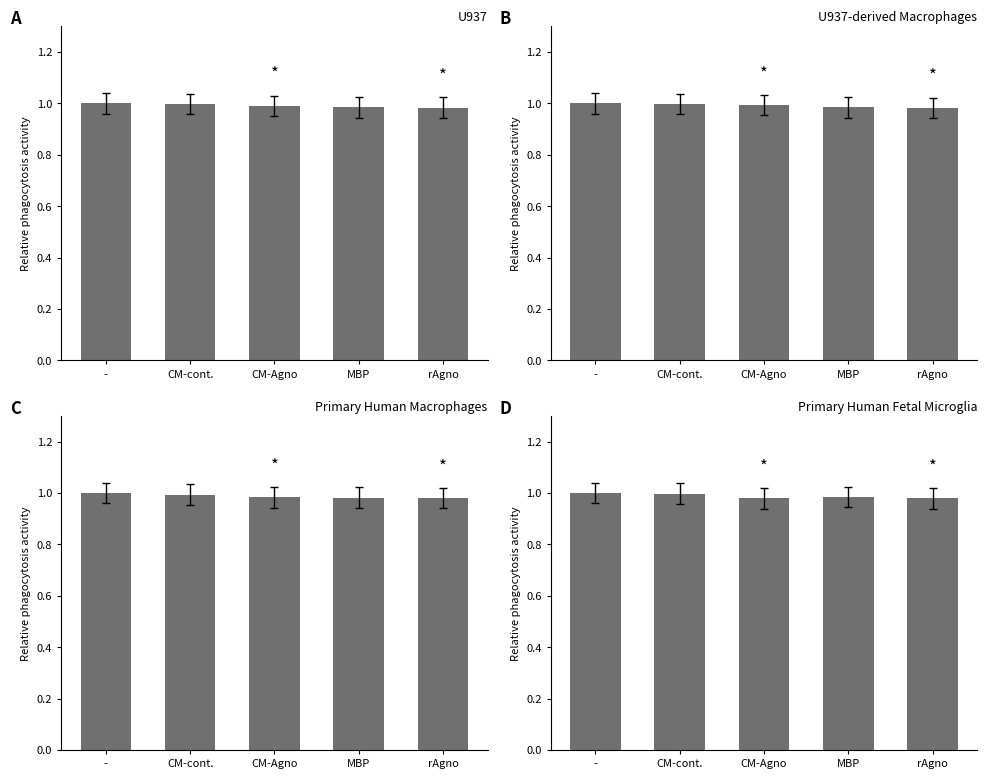

What is the maximum value shown in the chart?

1.0